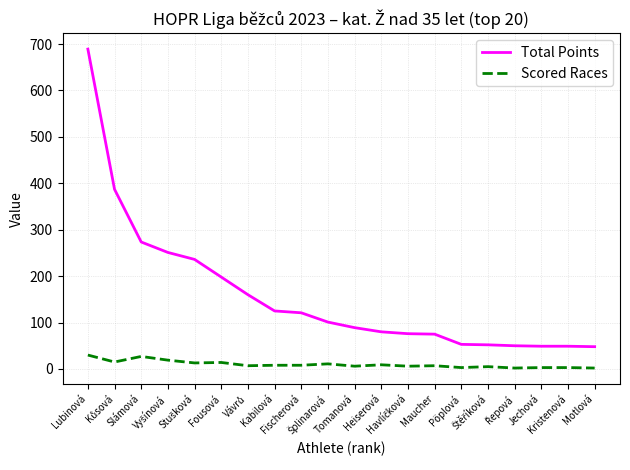

What are all the series names shown in the legend?

Total Points, Scored Races